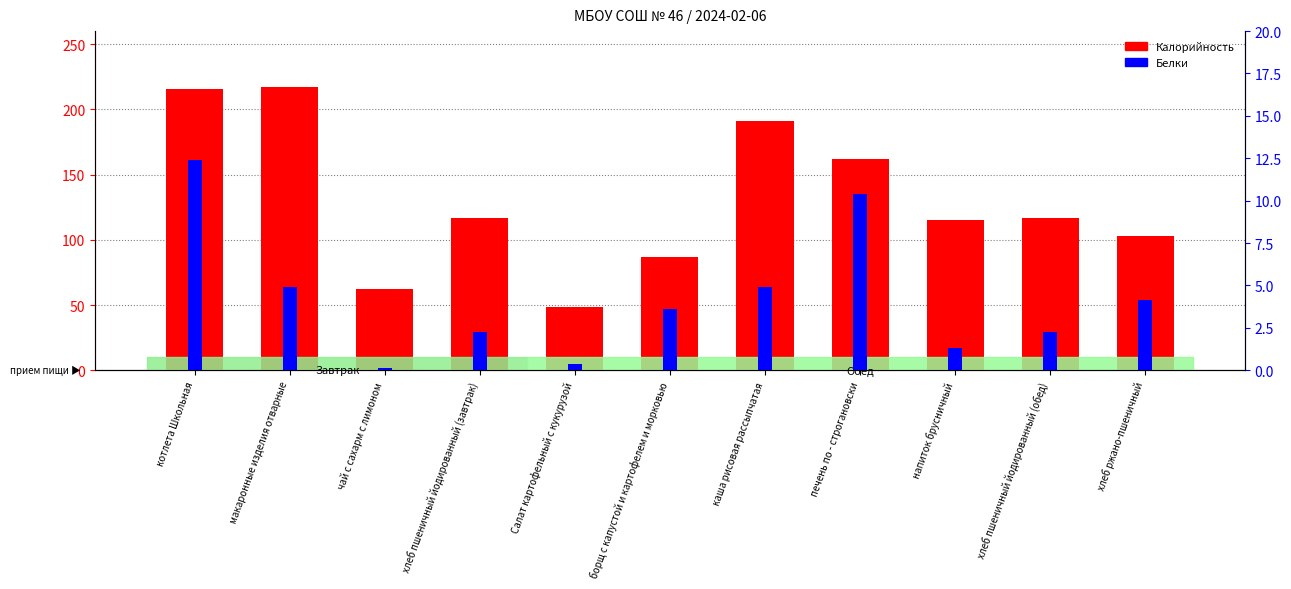

What is the lowest value of the Калорийность series?

48.2